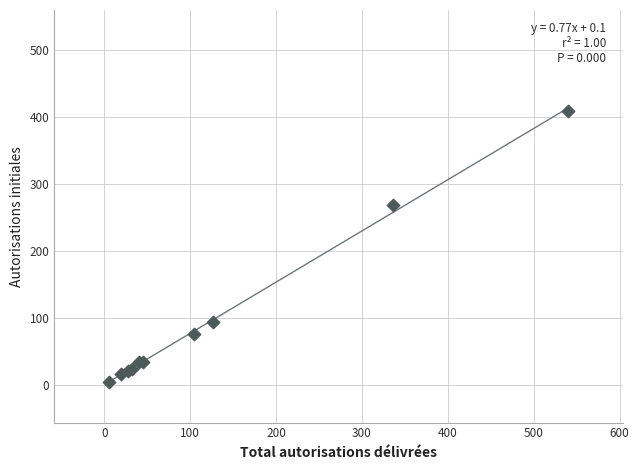

What Y value in the scatter plot is closest to 206?

268